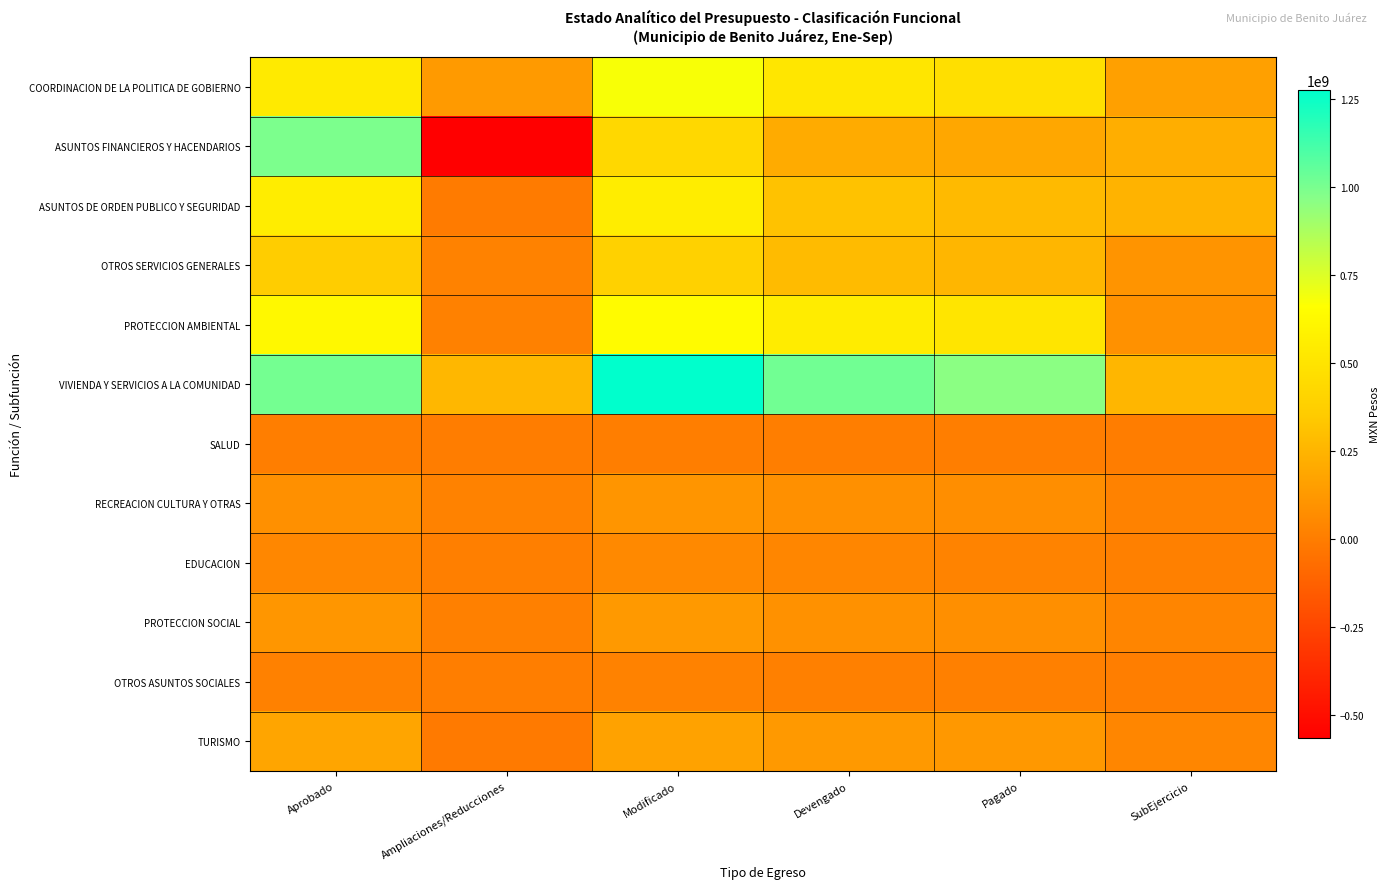

Reading left to right, transcribe all the data shown in this chart.

COORDINACION DE LA POLITICA DE GOBIERNO: Aprobado=540740800.0	Ampliaciones/Reducciones=133989686.2	Modificado=674730486.2	Devengado=515704786.3	Pagado=470472602.2	SubEjercicio=159025699.8
ASUNTOS FINANCIEROS Y HACENDARIOS: Aprobado=993767609.0	Ampliaciones/Reducciones=-566542279.7	Modificado=427225329.3	Devengado=208422019.8	Pagado=191746242.3	SubEjercicio=218803309.5
ASUNTOS DE ORDEN PUBLICO Y SEGURIDAD: Aprobado=559139917.0	Ampliaciones/Reducciones=-6206239.7	Modificado=552933677.3	Devengado=310149919.0	Pagado=272628198.8	SubEjercicio=242783758.3
OTROS SERVICIOS GENERALES: Aprobado=362470563.0	Ampliaciones/Reducciones=23863013.1	Modificado=386333576.1	Devengado=281750541.0	Pagado=258681548.9	SubEjercicio=104583035.1
PROTECCION AMBIENTAL: Aprobado=620931264.0	Ampliaciones/Reducciones=18975833.5	Modificado=639907097.5	Devengado=551273432.5	Pagado=506740450.0	SubEjercicio=88633665.0
VIVIENDA Y SERVICIOS A LA COMUNIDAD: Aprobado=1011047703.0	Ampliaciones/Reducciones=264066751.6	Modificado=1275114454.6	Devengado=1017666081.0	Pagado=957413662.2	SubEjercicio=257448373.6
SALUD: Aprobado=5064353.0	Ampliaciones/Reducciones=-1070272.6	Modificado=3994080.4	Devengado=2702766.3	Pagado=2260743.4	SubEjercicio=1291314.0
RECREACION CULTURA Y OTRAS: Aprobado=85785480.0	Ampliaciones/Reducciones=20350703.6	Modificado=106136183.6	Devengado=85424866.4	Pagado=73812213.8	SubEjercicio=20711317.2
EDUCACION: Aprobado=45642781.0	Ampliaciones/Reducciones=9810041.0	Modificado=55452822.0	Devengado=42808651.0	Pagado=29591762.5	SubEjercicio=12644171.0
PROTECCION SOCIAL: Aprobado=112281399.0	Ampliaciones/Reducciones=13811990.3	Modificado=126093389.3	Devengado=88558532.3	Pagado=84378582.5	SubEjercicio=37534857.0
OTROS ASUNTOS SOCIALES: Aprobado=18543488.0	Ampliaciones/Reducciones=2312553.5	Modificado=20856041.5	Devengado=15317883.5	Pagado=14463552.0	SubEjercicio=5538158.0
TURISMO: Aprobado=179504850.0	Ampliaciones/Reducciones=-15046964.8	Modificado=164457885.2	Devengado=124414237.1	Pagado=123852128.4	SubEjercicio=40043648.1